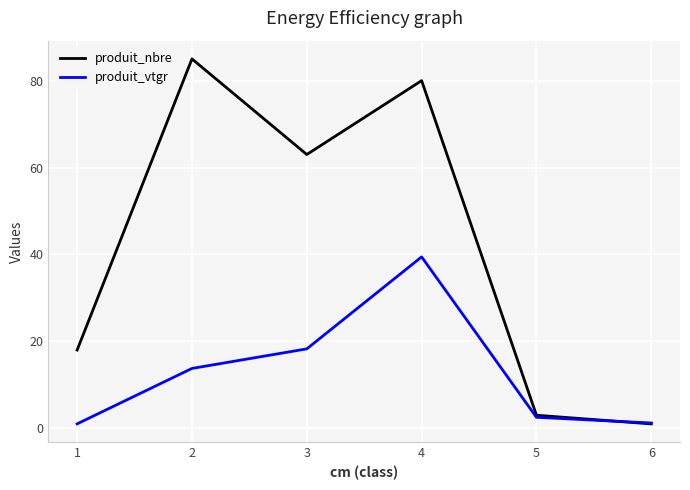

How many lines are shown in the chart?

2